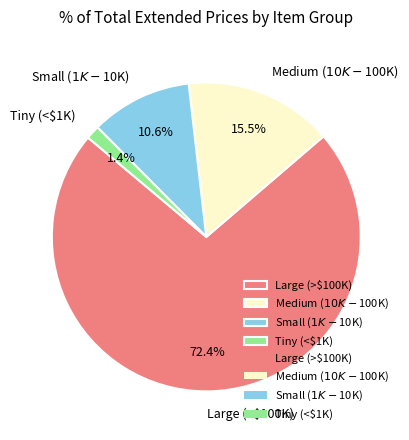

Which category accounts for the majority?

Large (>$100K)